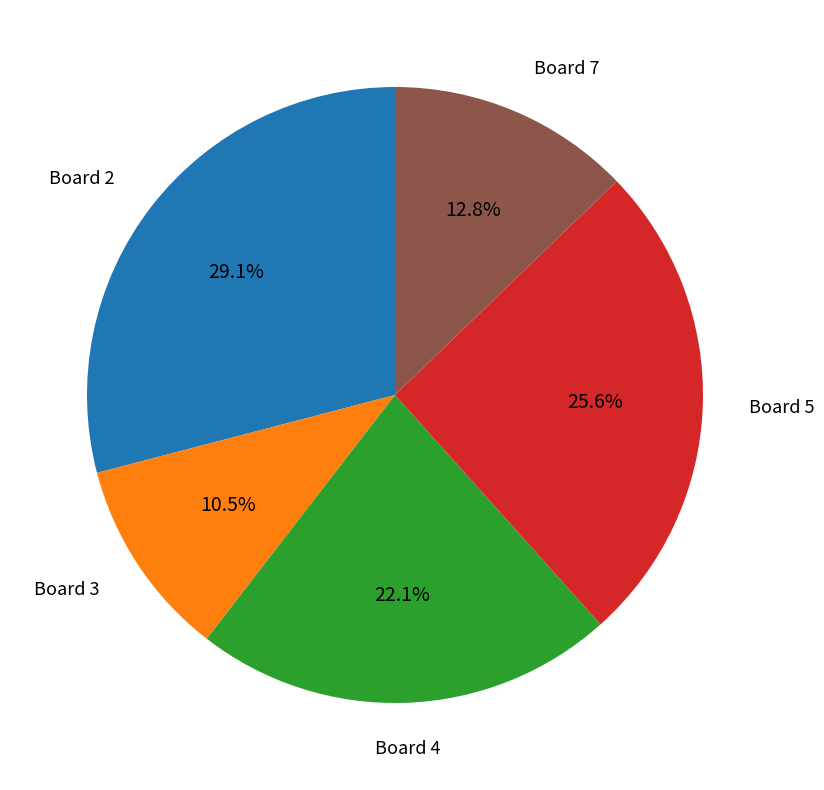

Is there any slice that represents more than half of the pie?

No